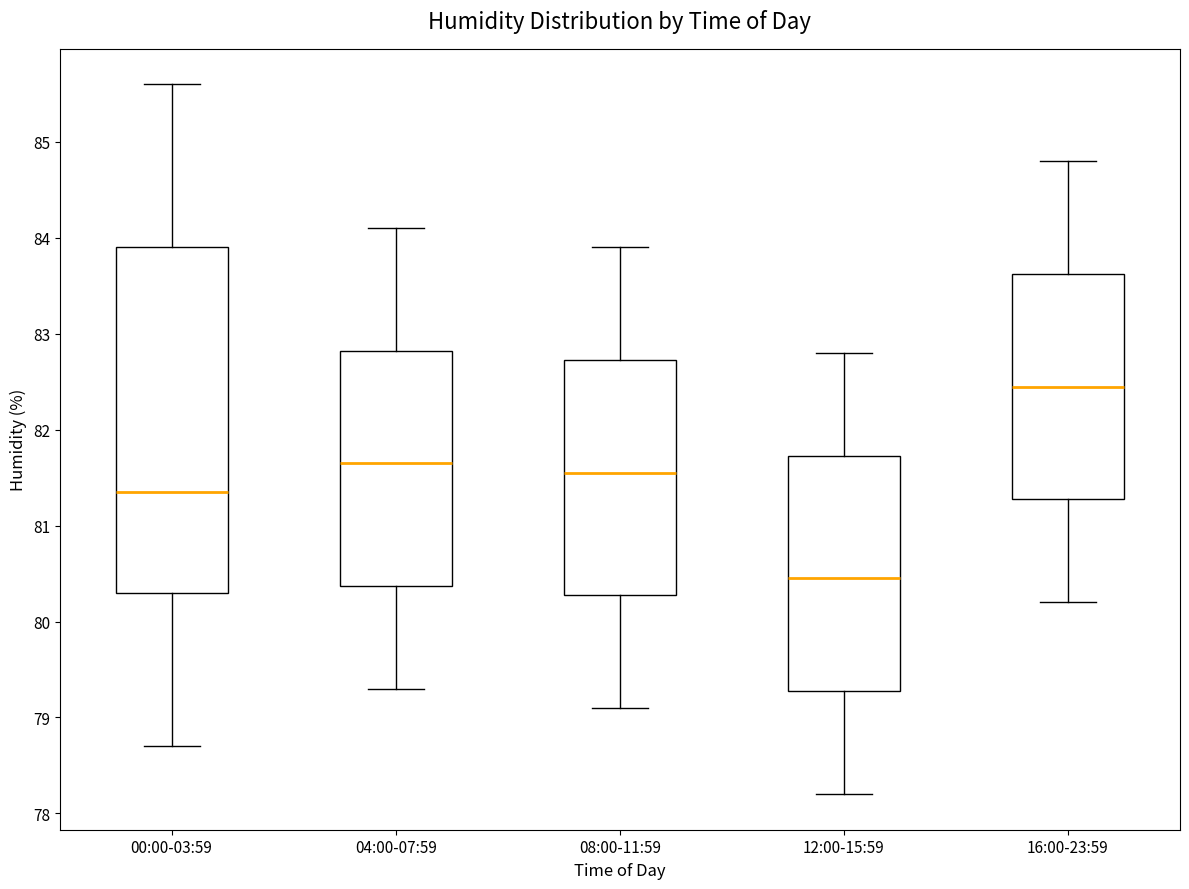

Where does the median line of the box for 08:00-11:59 sit on the y-axis? The values are not printed on the chart, so give them approximately, as read against the axis.

81.6